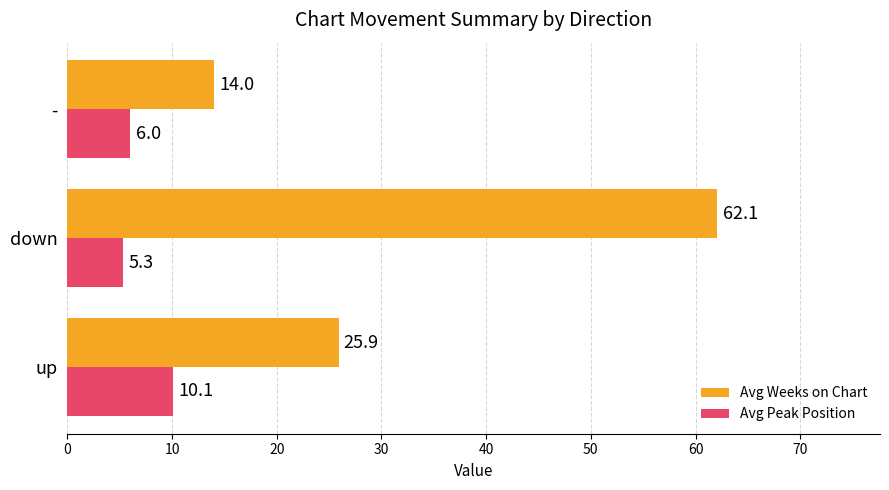

Read the Avg Weeks on Chart value at down.

62.1